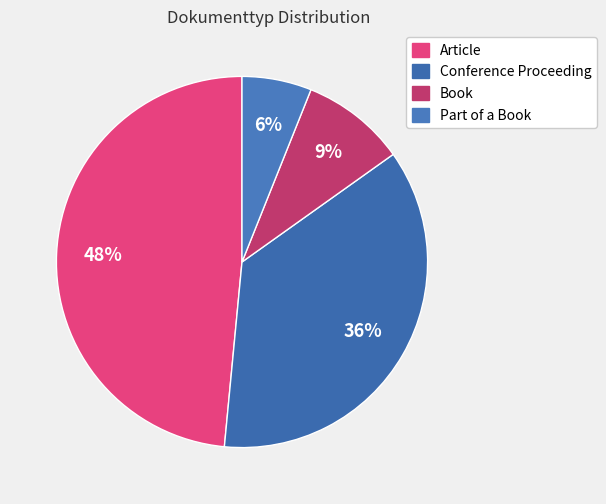

Count the number of slices in the pie.

4